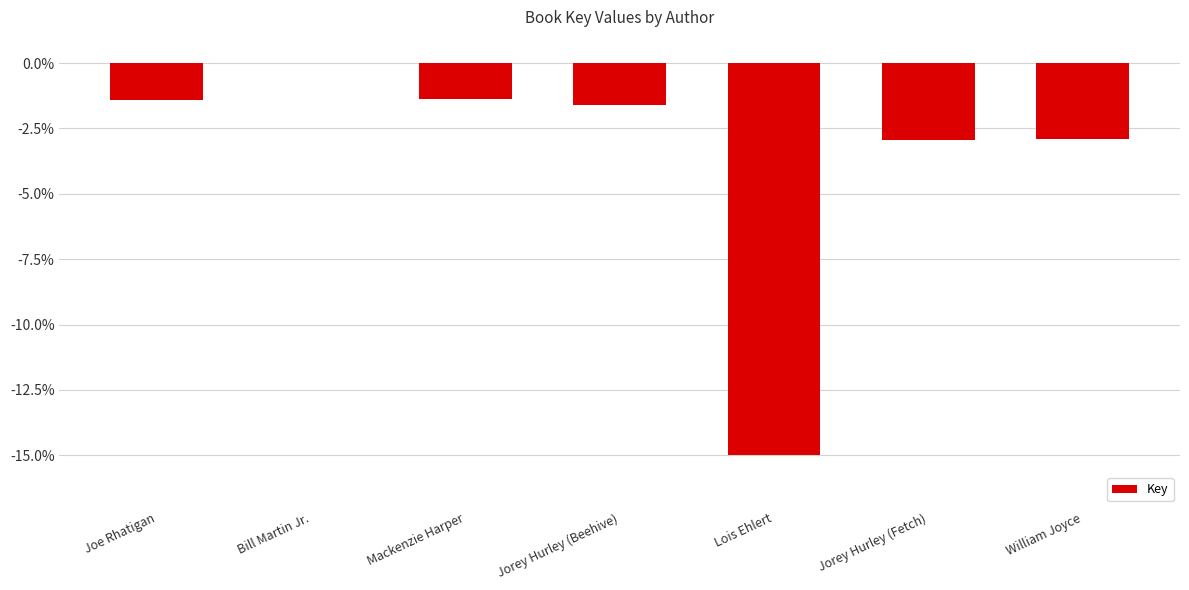

True or false: the data shows -2.9 at William Joyce.

True